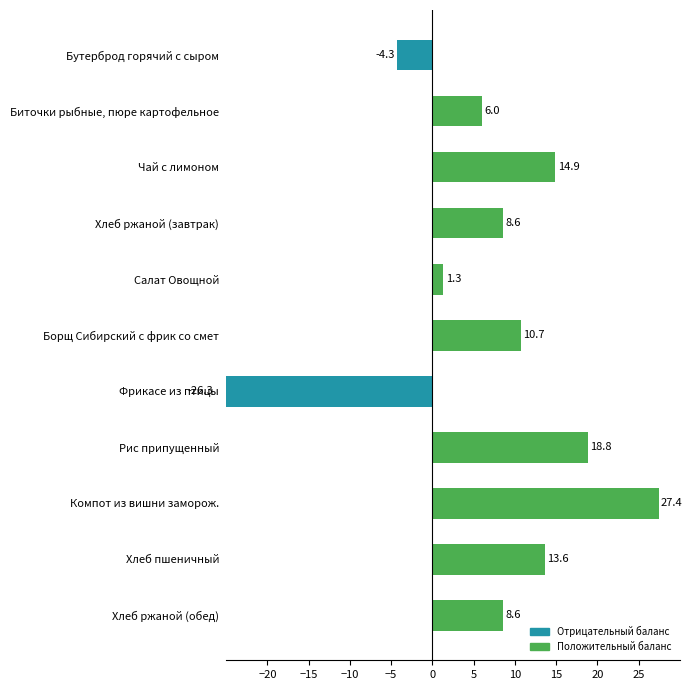

What is the difference between the maximum and minimum values?

53.7